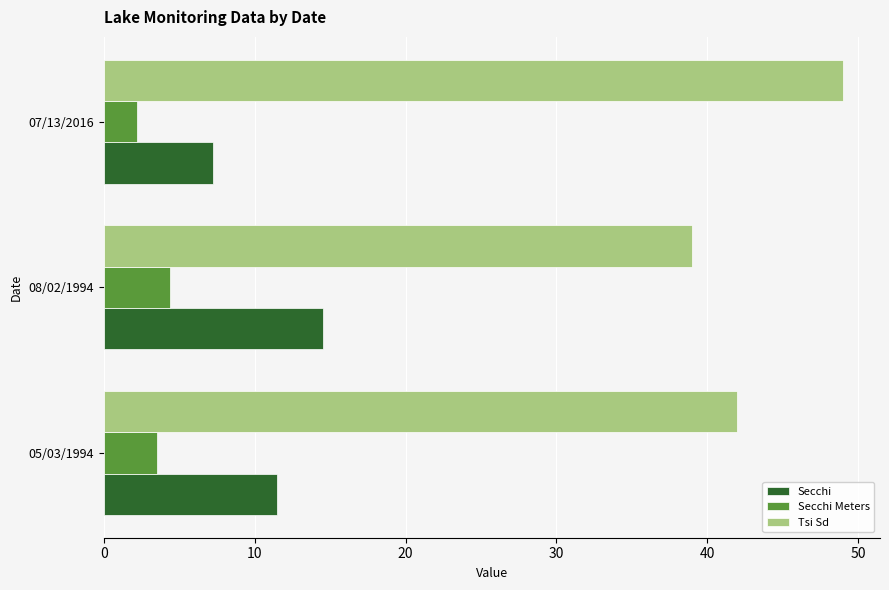

Which category has the lowest value across all series?

07/13/2016